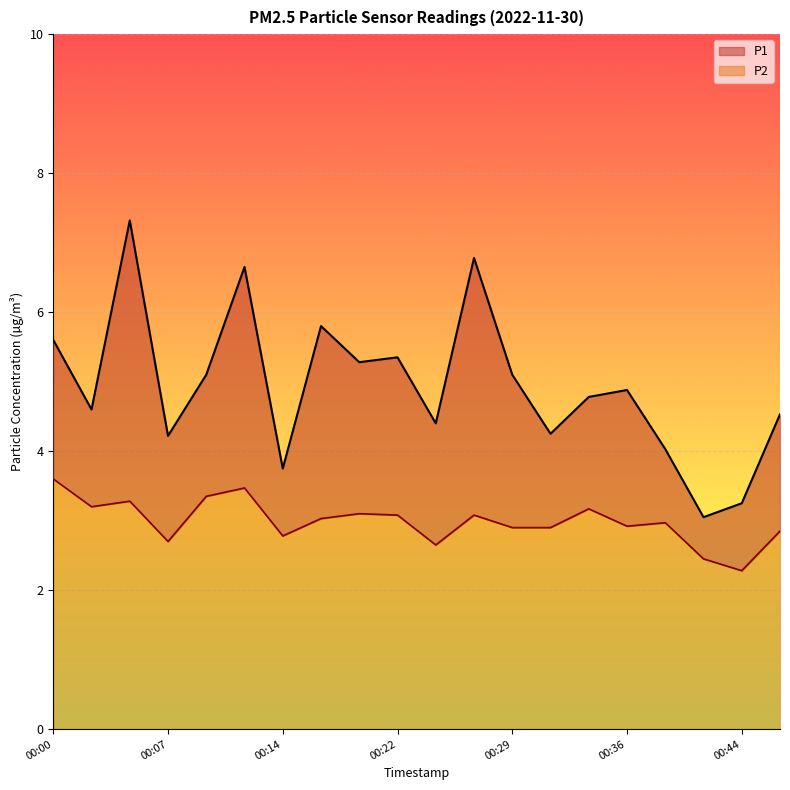

At how many categories does at least one series exceed 3?

20